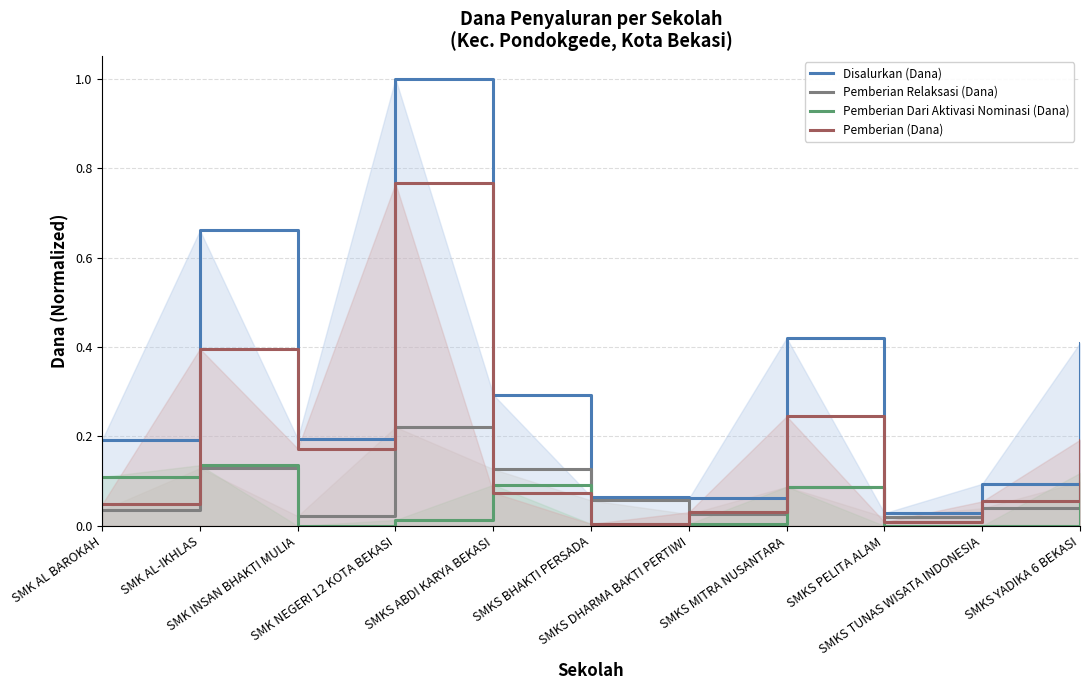

True or false: Pemberian (Dana) has a value of 0.1 at SMKS ABDI KARYA BEKASI.

True